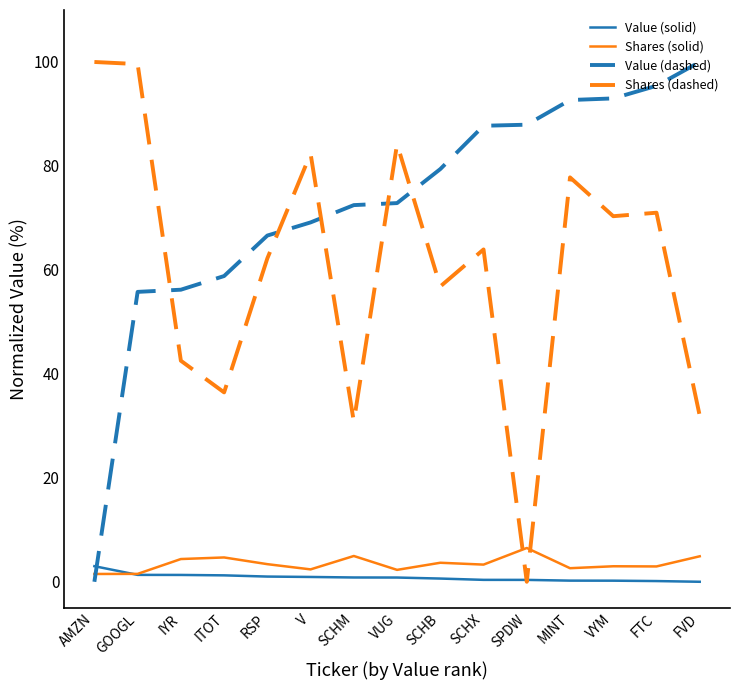

The value of Value (dashed) at SCHX is 156.3. True or false?

False